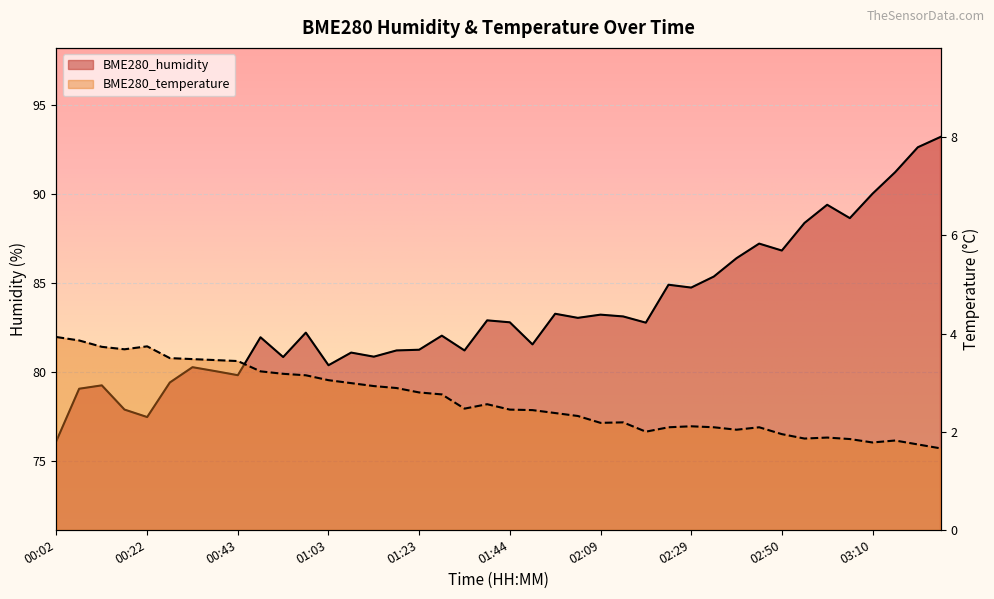

The BME280_humidity series shows 88.4 at 02:55. True or false?

True